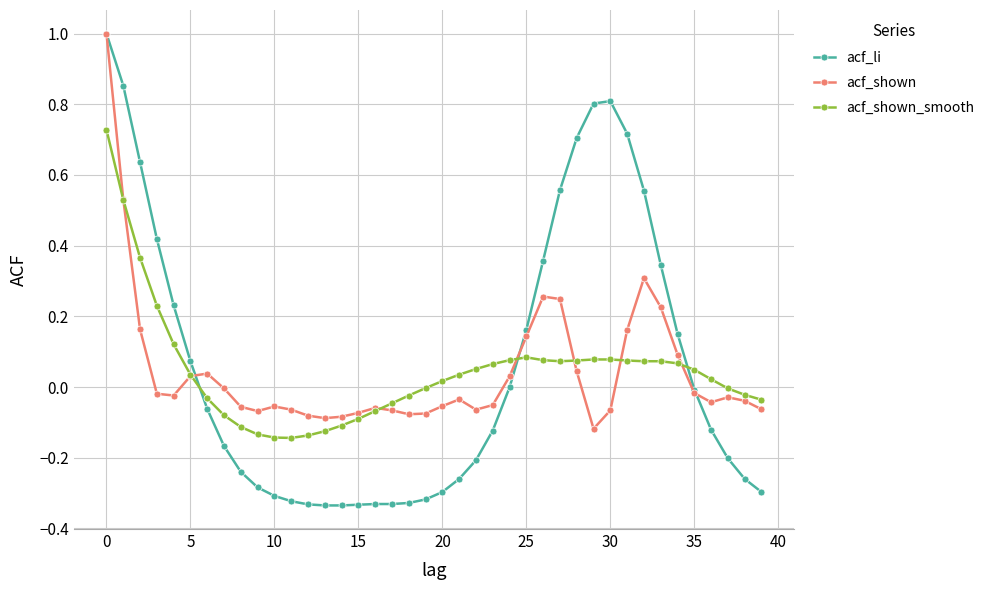

Which series has the widest spread of values?

acf_li